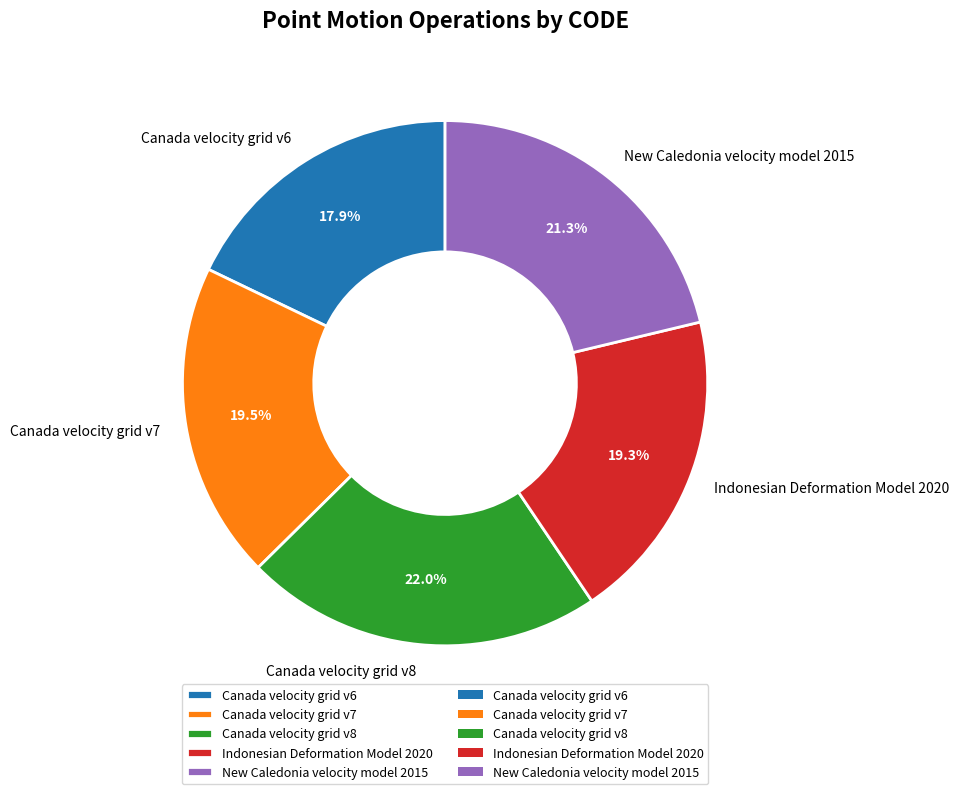

Count the number of slices in the pie.

5